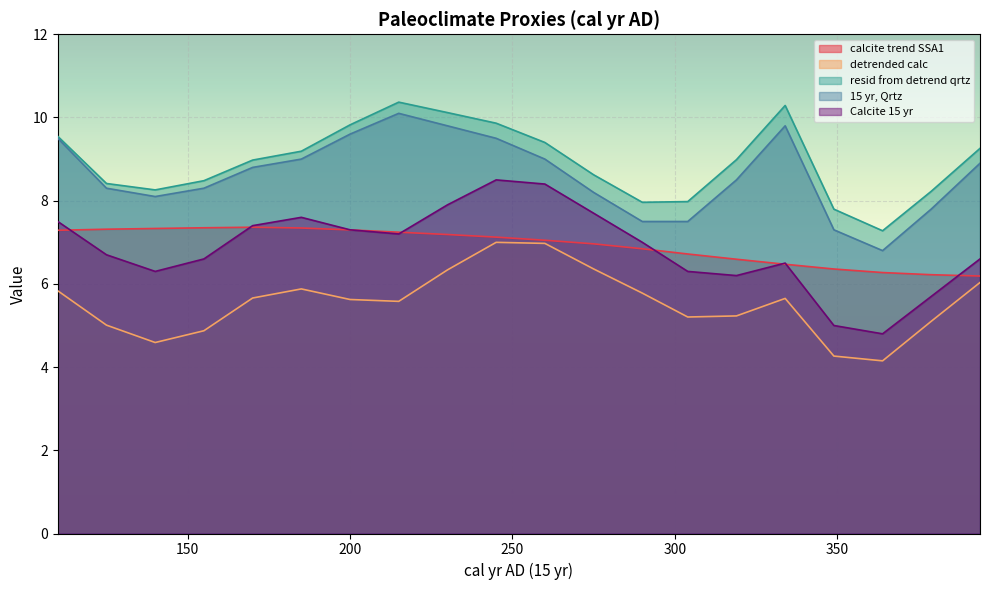

Reading left to right, list all the values displayed in this chart.

calcite trend SSA1: 7.3	7.3	7.3	7.3	7.4	7.3	7.3	7.2	7.2	7.1	7.0	7.0	6.8	6.7	6.6	6.5	6.4	6.3	6.2	6.2
detrended calc: 5.8	5.0	4.6	4.9	5.7	5.9	5.6	5.6	6.3	7.0	7.0	6.4	5.8	5.2	5.2	5.7	4.3	4.2	5.1	6.0
resid from detrend qrtz: 9.5	8.4	8.3	8.5	9.0	9.2	9.8	10.4	10.1	9.9	9.4	8.6	8.0	8.0	9.0	10.3	7.8	7.3	8.2	9.3
15 yr, Qrtz: 9.5	8.3	8.1	8.3	8.8	9.0	9.6	10.1	9.8	9.5	9.0	8.2	7.5	7.5	8.5	9.8	7.3	6.8	7.8	8.9
Calcite 15 yr: 7.5	6.7	6.3	6.6	7.4	7.6	7.3	7.2	7.9	8.5	8.4	7.7	7.0	6.3	6.2	6.5	5.0	4.8	5.7	6.6